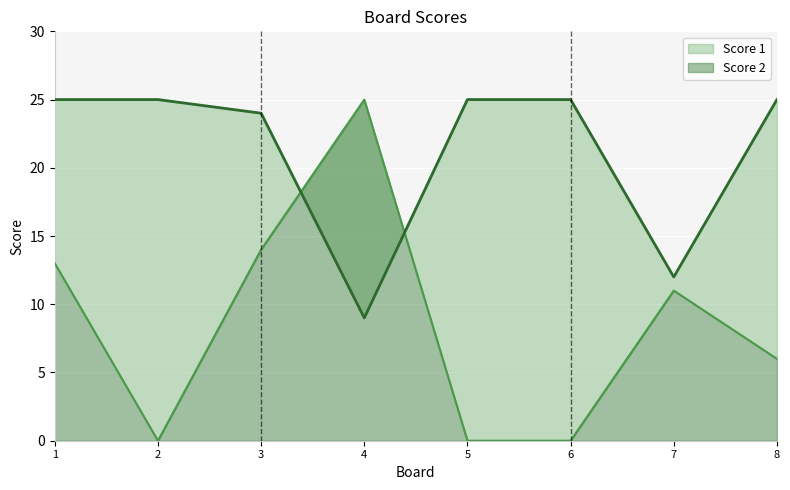

At which category is the sum across all series the highest?

1